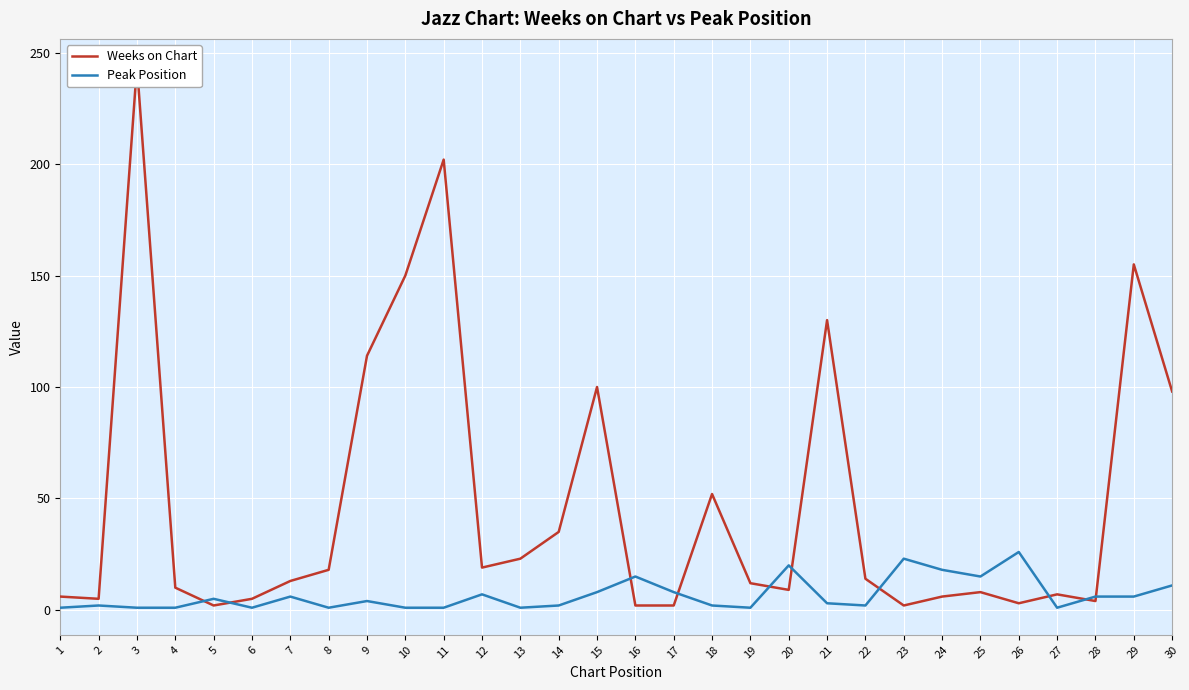

At which category does Weeks on Chart reach its first local valley?

2